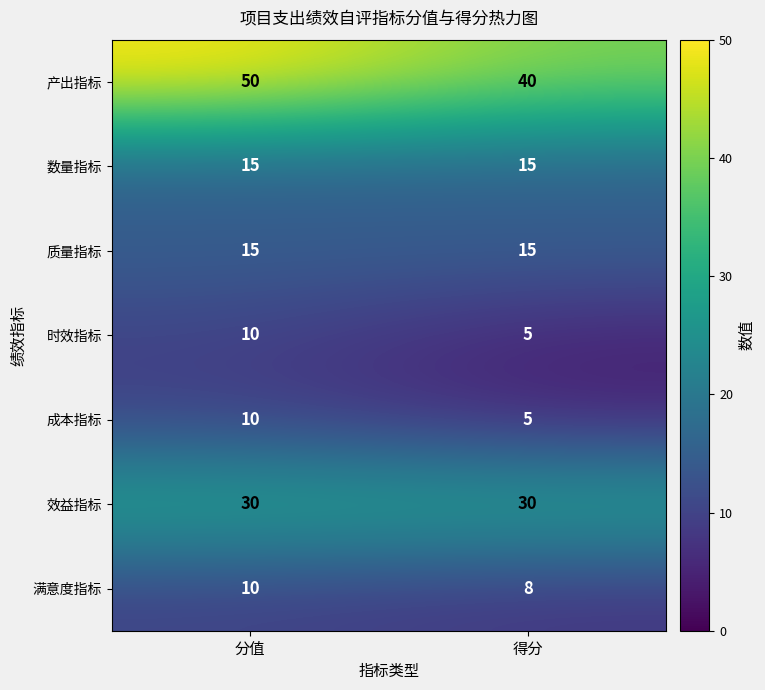

Rank the categories by 时效指标 value from lowest to highest.

得分, 分值